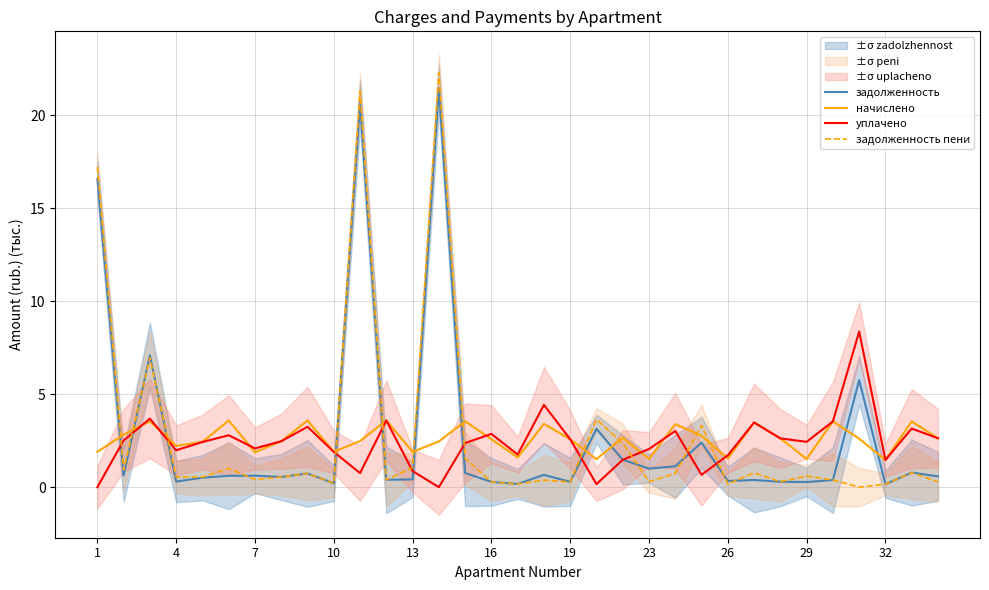

How many data points in уплачено are less than 2?

12